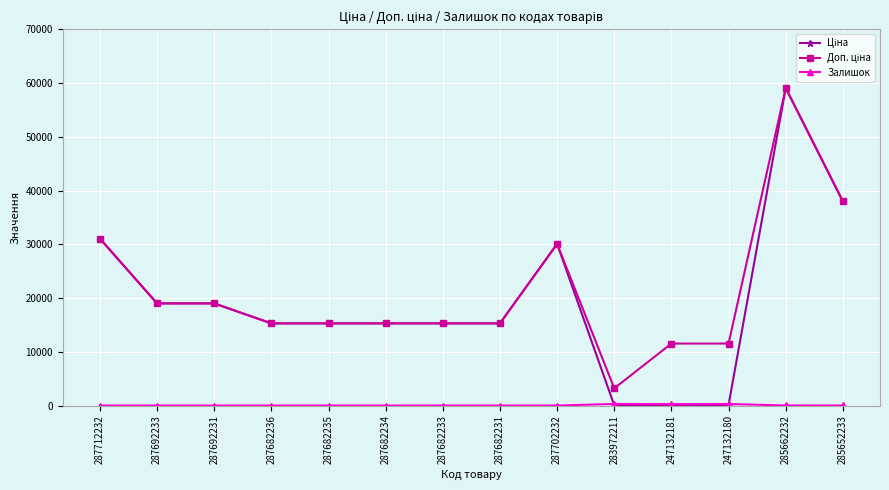

At which category is the sum across all series the highest?

285662232